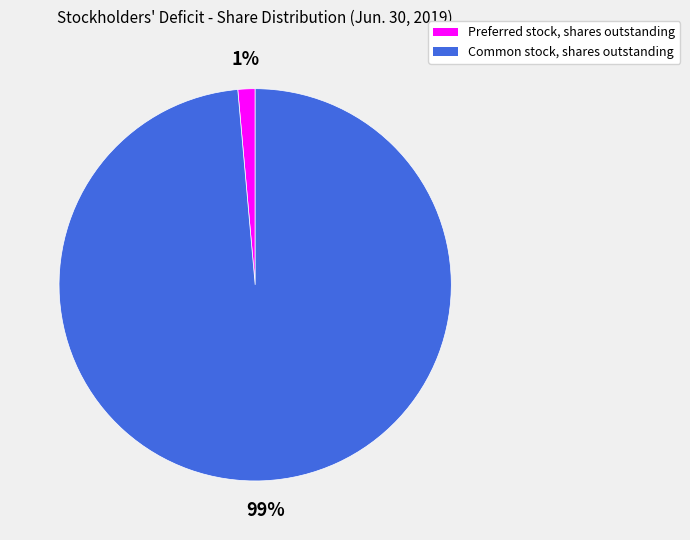

What percentage is the Preferred stock, shares outstanding slice, to the nearest percent?

1%